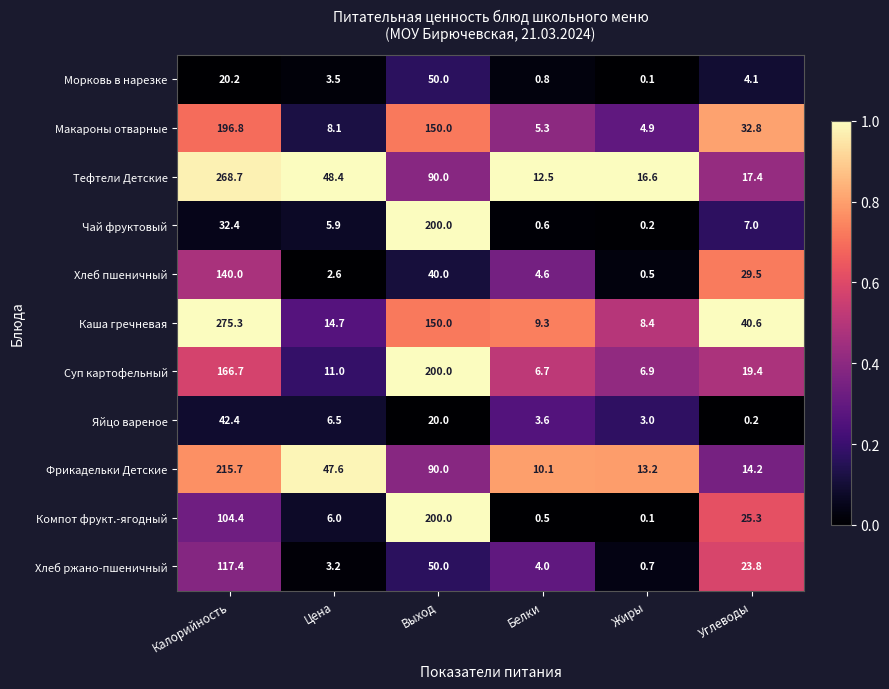

What is the greatest value displayed?

275.3